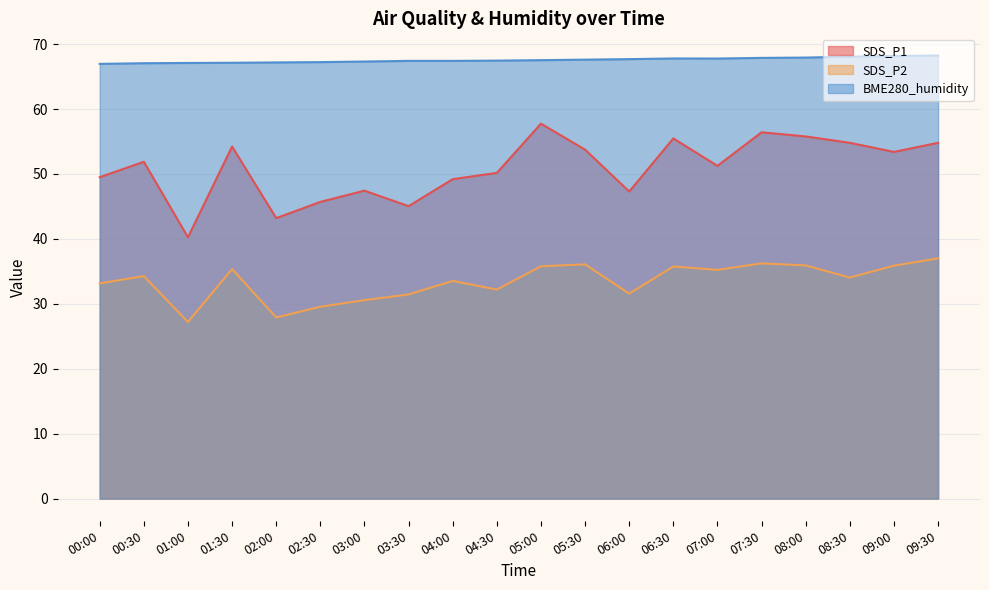

Reading right to left, extract all data points from this chart.

SDS_P1: 54.8	53.4	54.8	55.8	56.4	51.2	55.5	47.3	53.8	57.8	50.2	49.2	45.0	47.4	45.7	43.2	54.2	40.2	51.9	49.5
SDS_P2: 37.0	35.9	34.0	35.9	36.2	35.2	35.8	31.6	36.1	35.8	32.2	33.5	31.4	30.6	29.6	27.9	35.4	27.2	34.3	33.1
BME280_humidity: 68.2	68.2	68.1	67.9	67.9	67.8	67.8	67.7	67.6	67.5	67.5	67.4	67.4	67.3	67.2	67.2	67.1	67.1	67.1	67.0